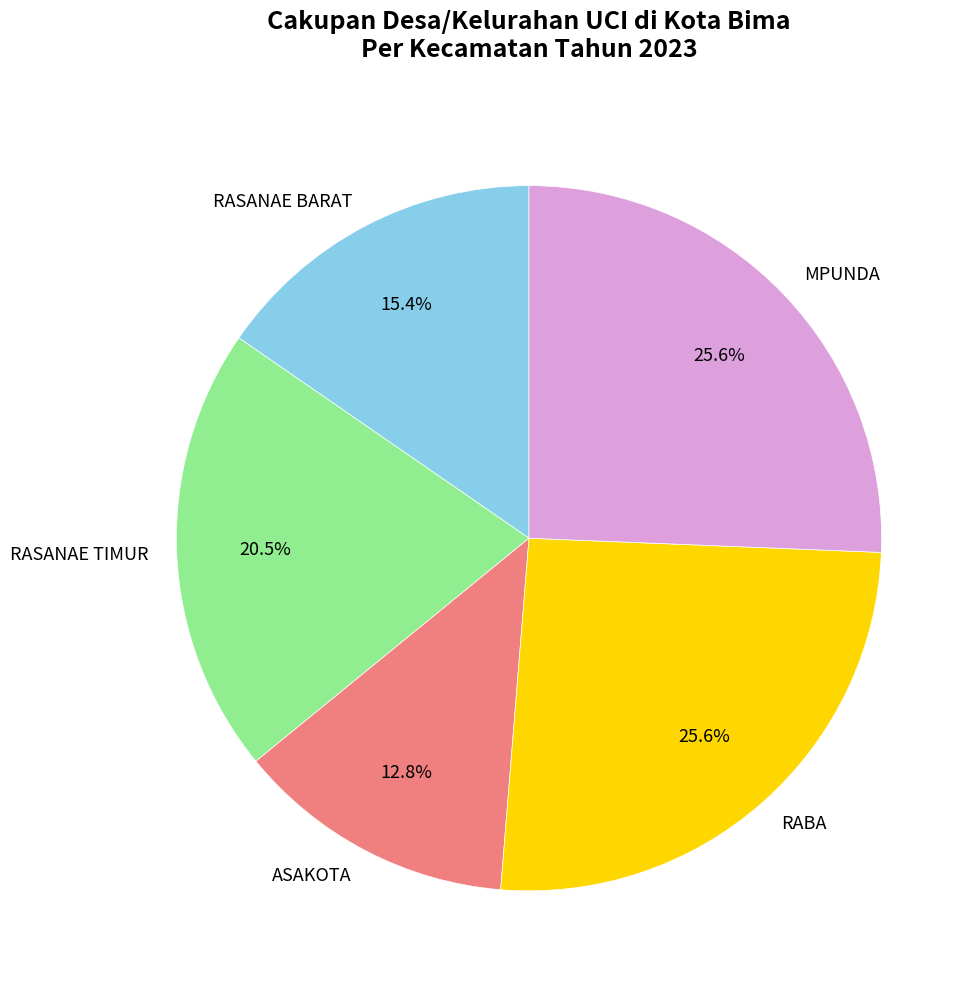

Which slice is the smallest?

ASAKOTA